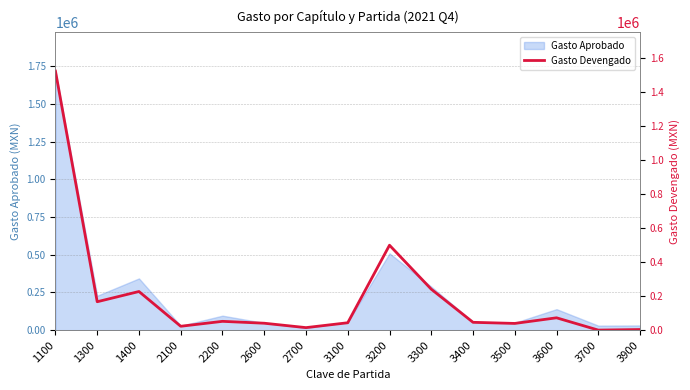

What is the difference between the maximum and minimum values?

1521051.8